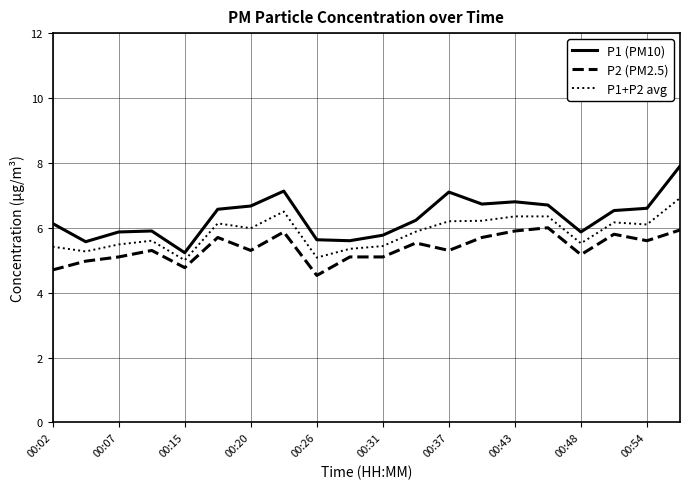

What is the minimum value shown in the chart?

4.5